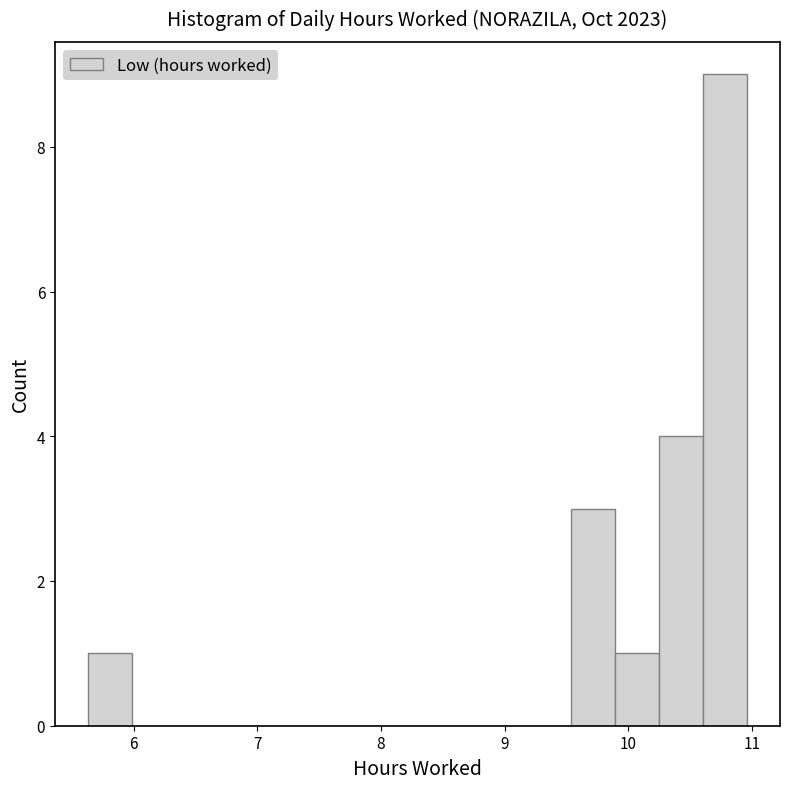

Read against the x-axis, roughly where is the centre of the tallest bar?

10.8